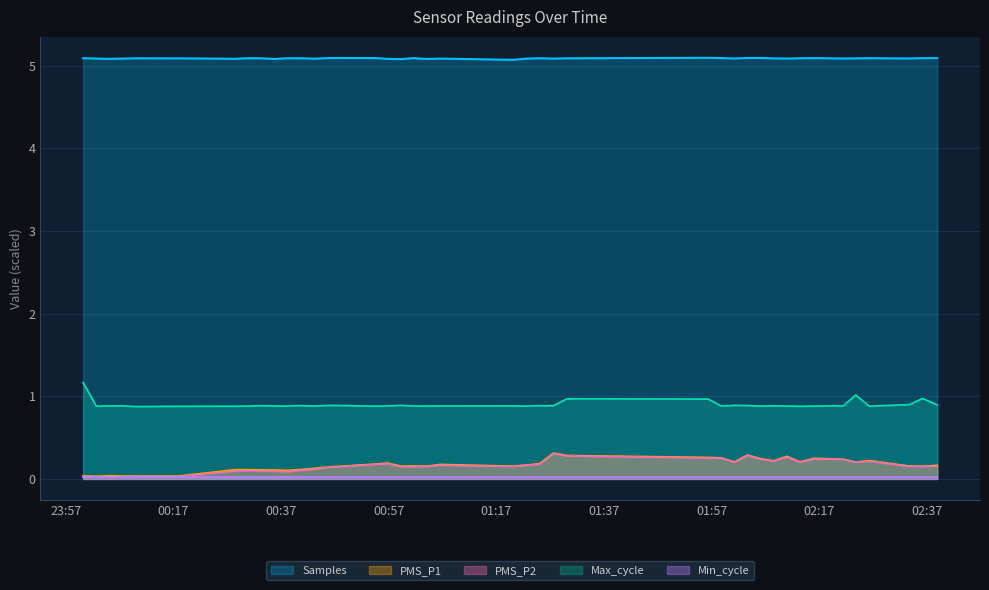

What is the sum of all PMS_P1 values?

6.6